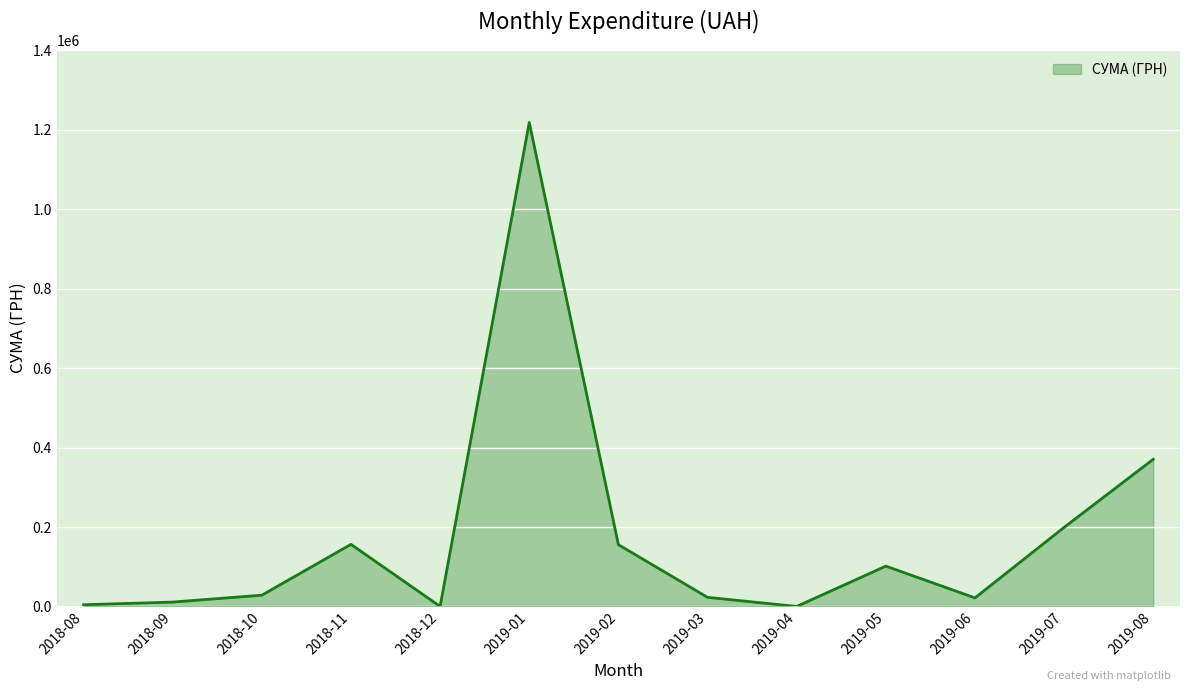

Is it true that the value at 2019-08 is 545567.1?

False